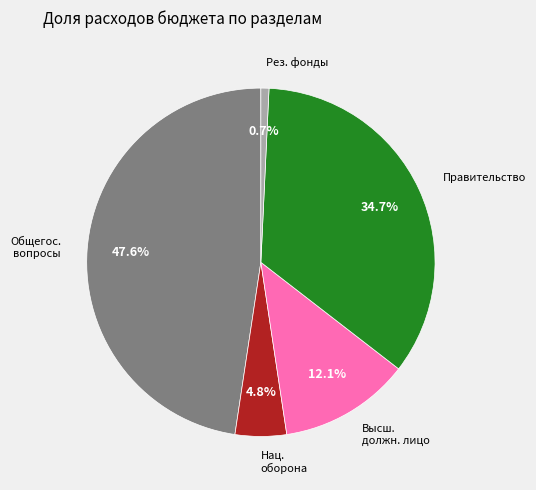

Does any single category account for the majority?

No